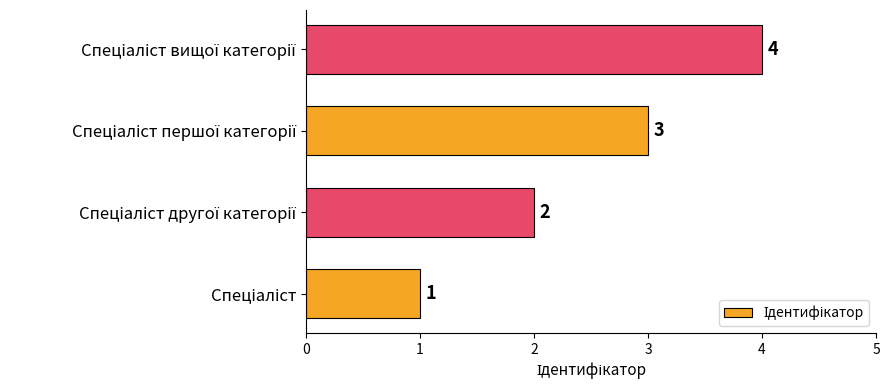

What is the difference between the maximum and minimum values?

3